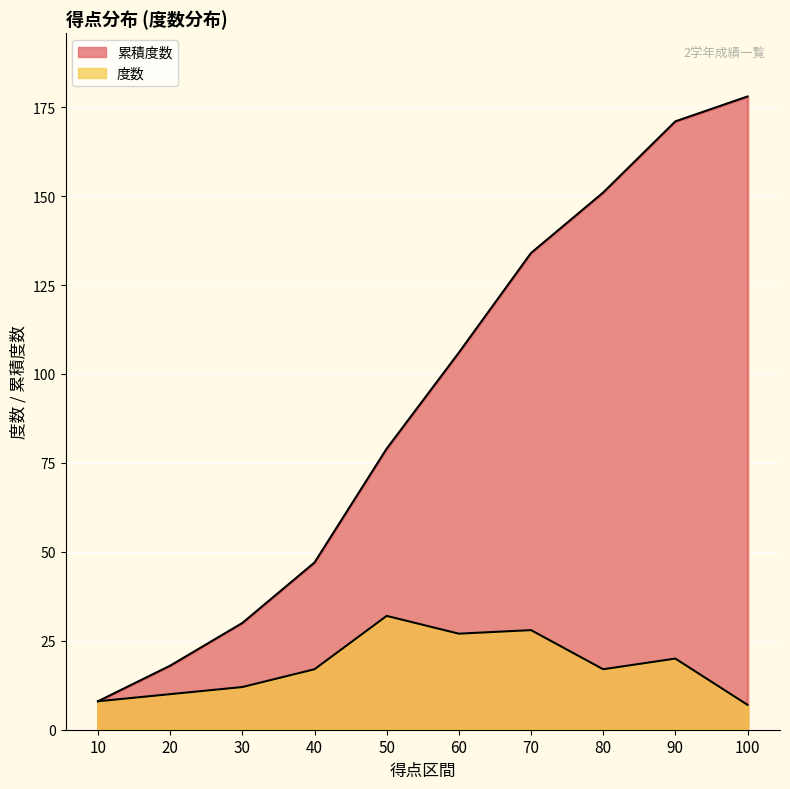

What is the difference between the second highest and second lowest values in the 度数 series?

20